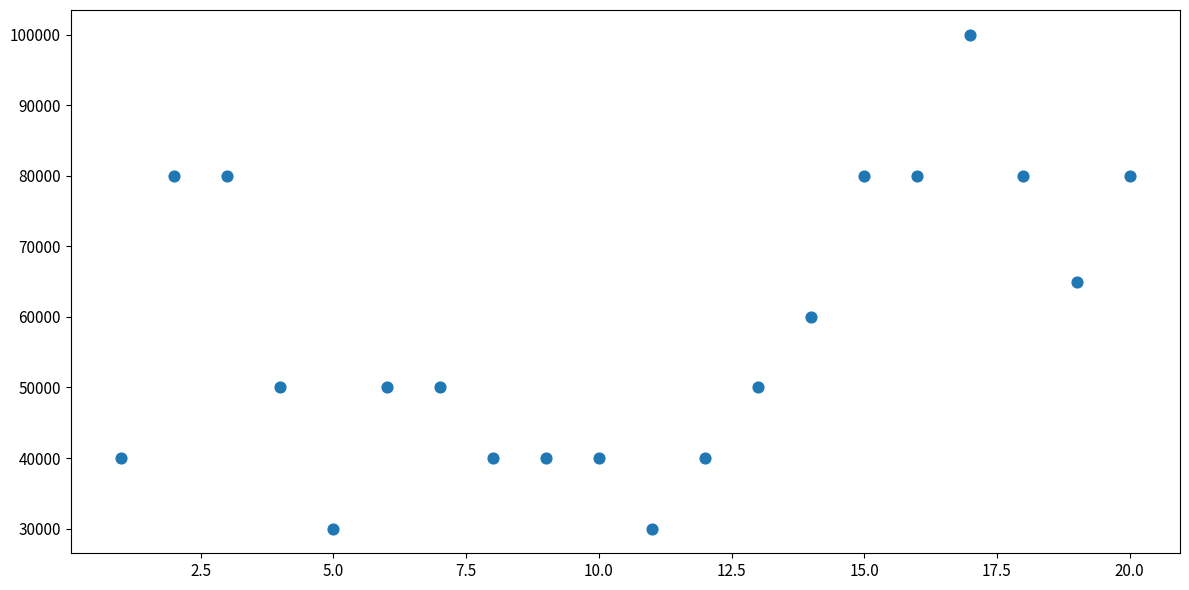

What is the range of Y values (max minus min)?

70000